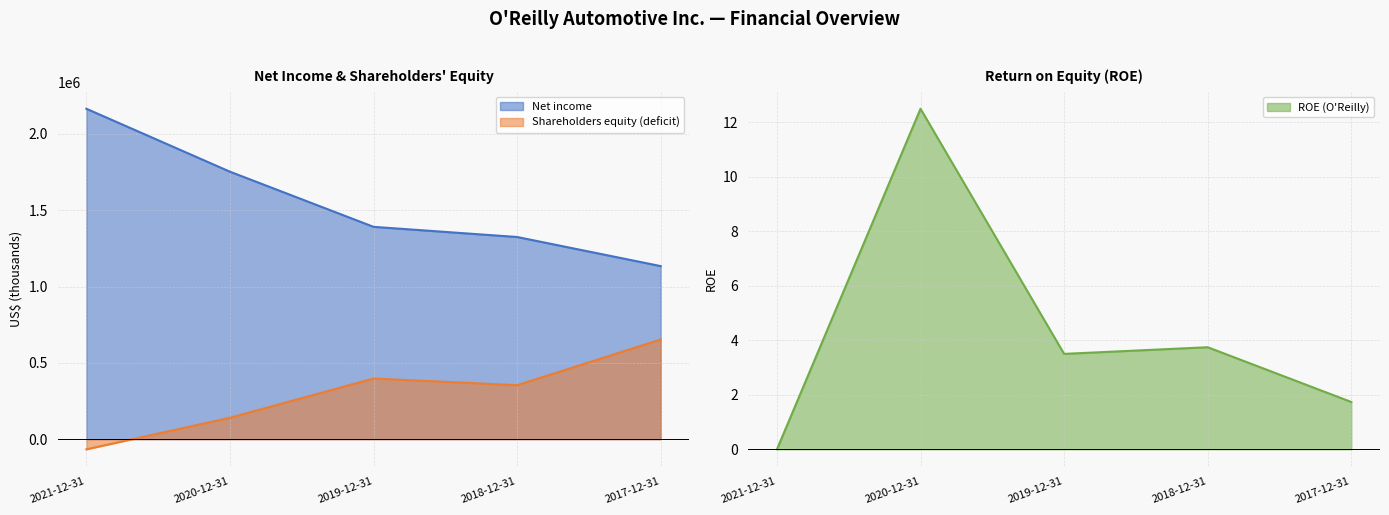

Is it true that Net income equals 2391757.3 at 2019-12-31?

False